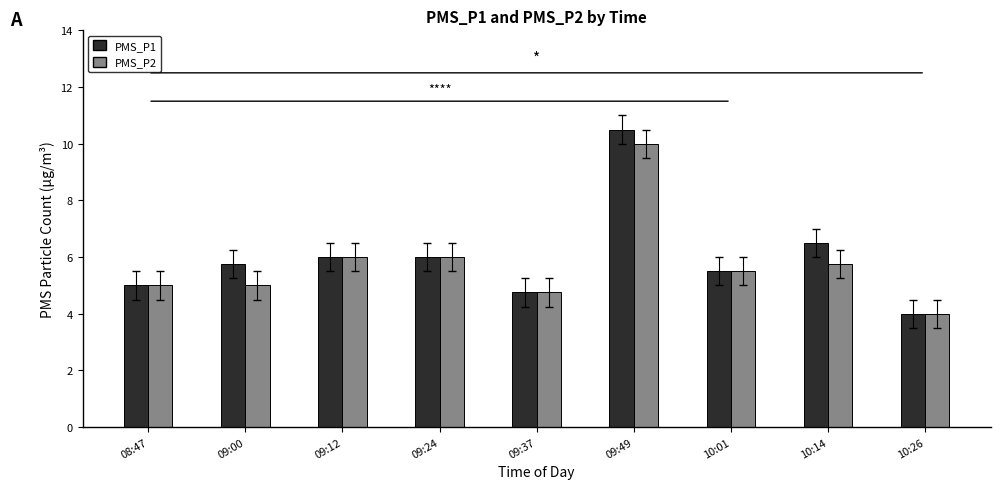

At which category is the sum across all series the highest?

09:49